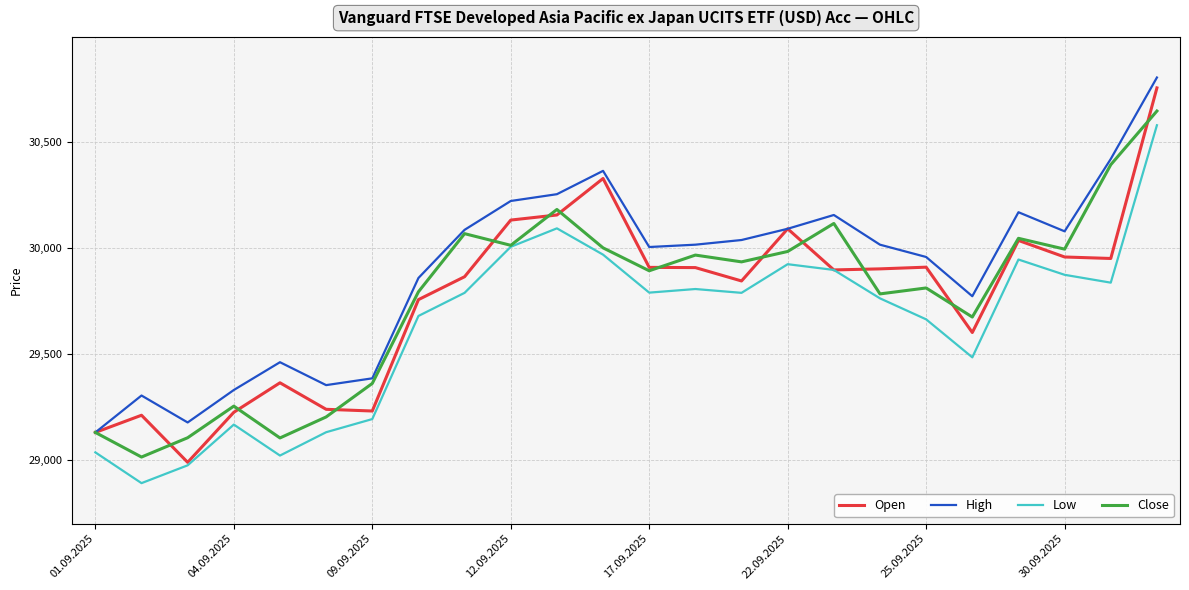

What is the minimum value shown in the chart?

28892